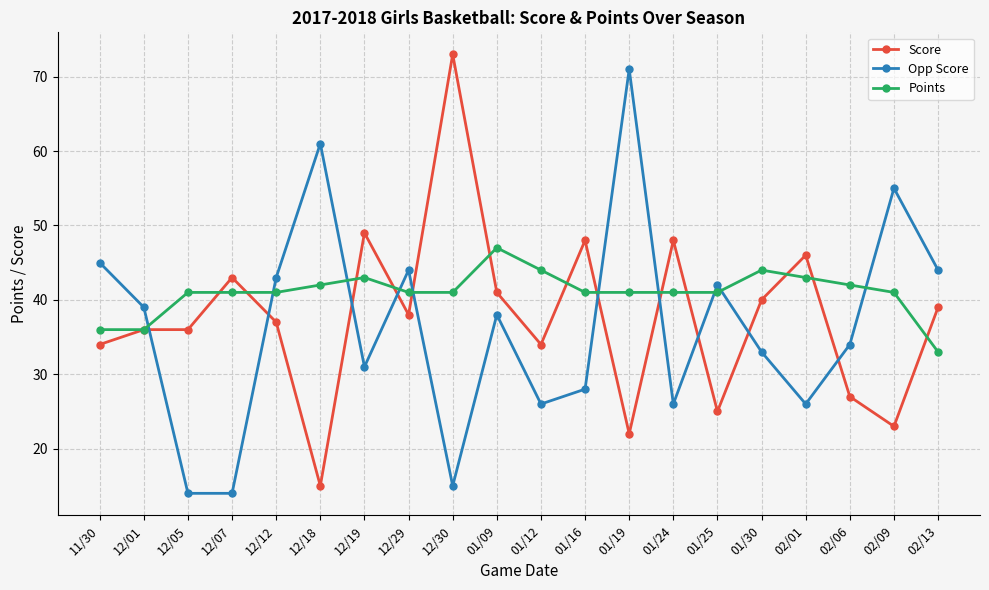

At which label does Opp Score first exceed 38?

11/30